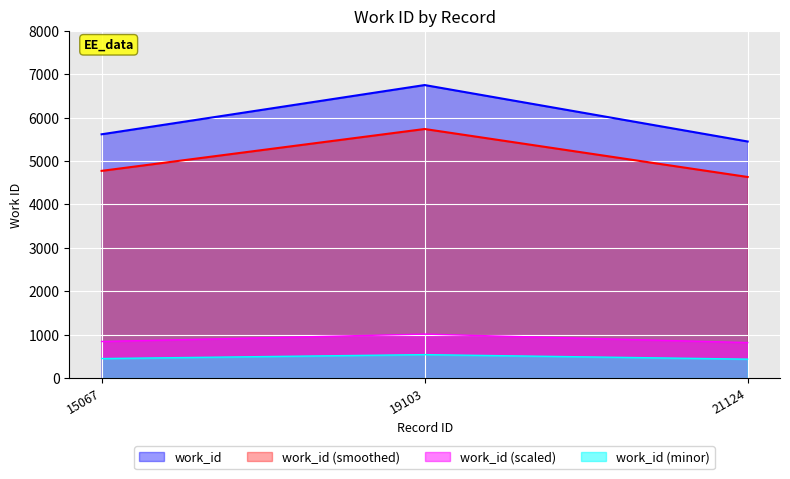

How many data points does each series have?

3